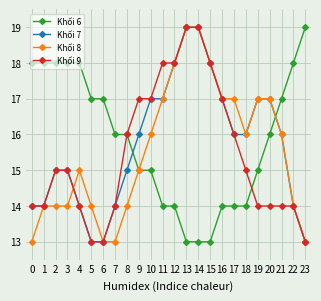

Read the Khối 6 value at 18.

14